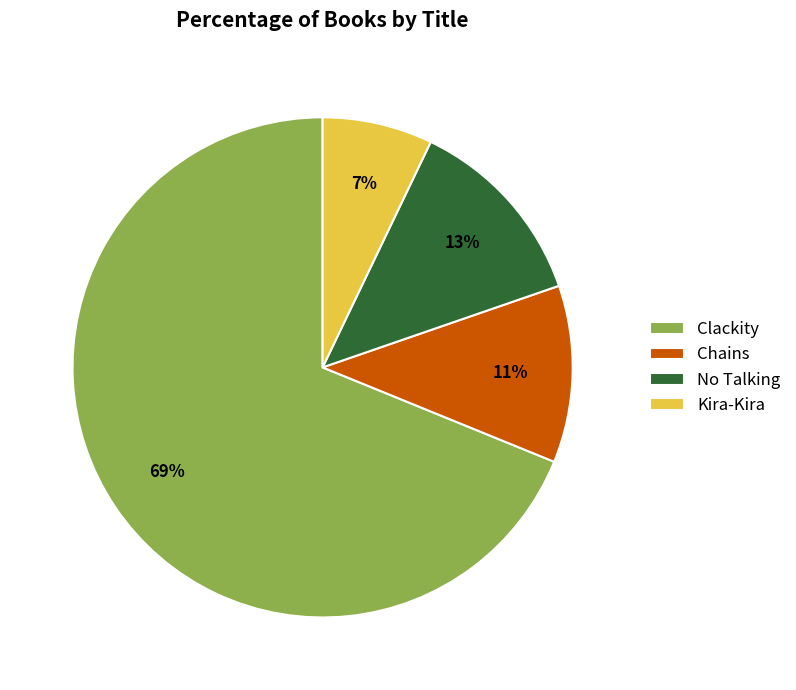

To the nearest percent, what percentage of the pie is Chains?

11%